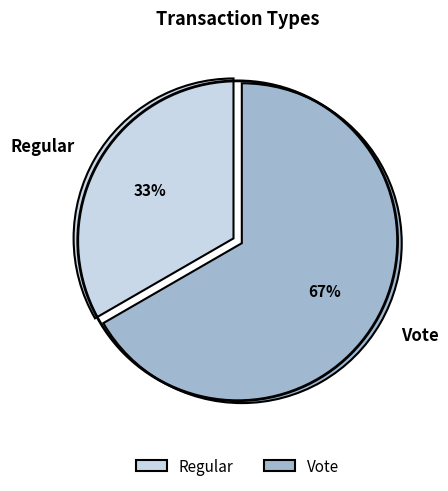

What is the ratio of the value at Vote to the value at Regular?

2.0